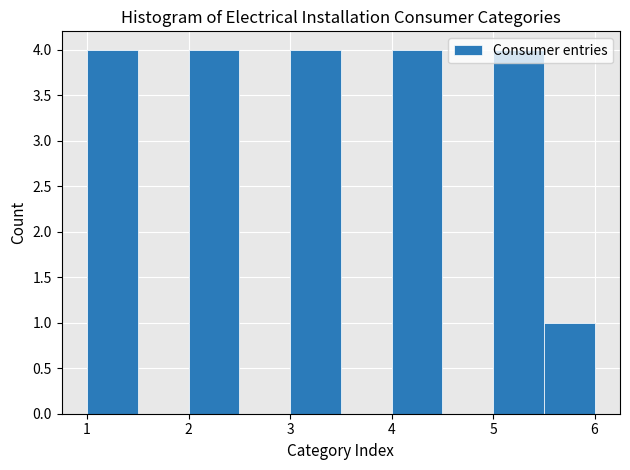

How tall is the bar that spans 2.0 to 2.5 on the x-axis? The values are not printed on the chart, so give them approximately, as read against the axis.

4